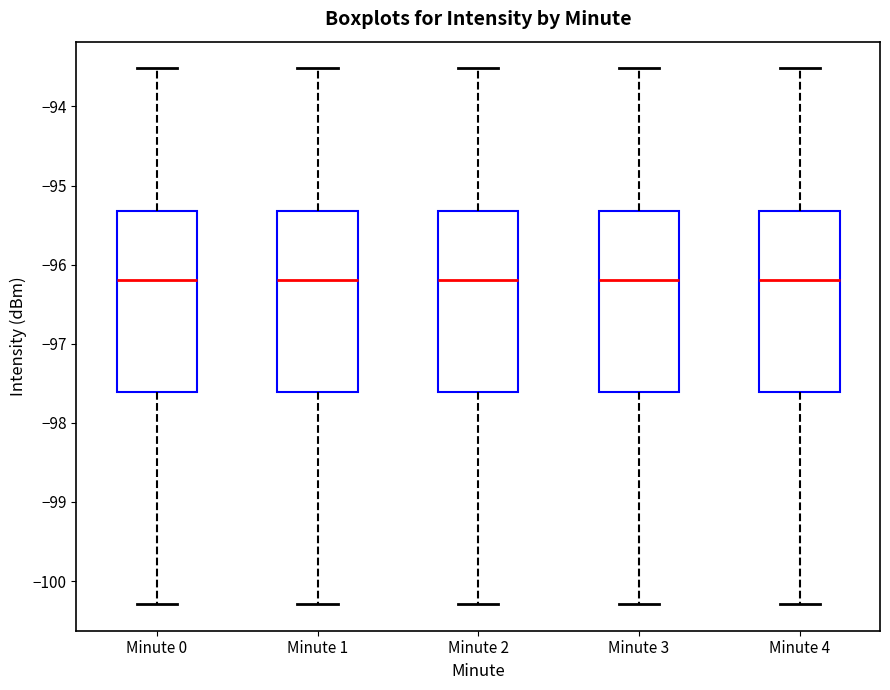

Reading left to right, transcribe this box plot: for each box, give where its median line is, the range the box spans, and where its two whiskers end, as read against the y-axis. The values are not printed on the chart, so give them approximately, as read against the axis.

Minute 0: median -96.2, box -97.6 to -95.3, whiskers -100.3 to -93.5
Minute 1: median -96.2, box -97.6 to -95.3, whiskers -100.3 to -93.5
Minute 2: median -96.2, box -97.6 to -95.3, whiskers -100.3 to -93.5
Minute 3: median -96.2, box -97.6 to -95.3, whiskers -100.3 to -93.5
Minute 4: median -96.2, box -97.6 to -95.3, whiskers -100.3 to -93.5